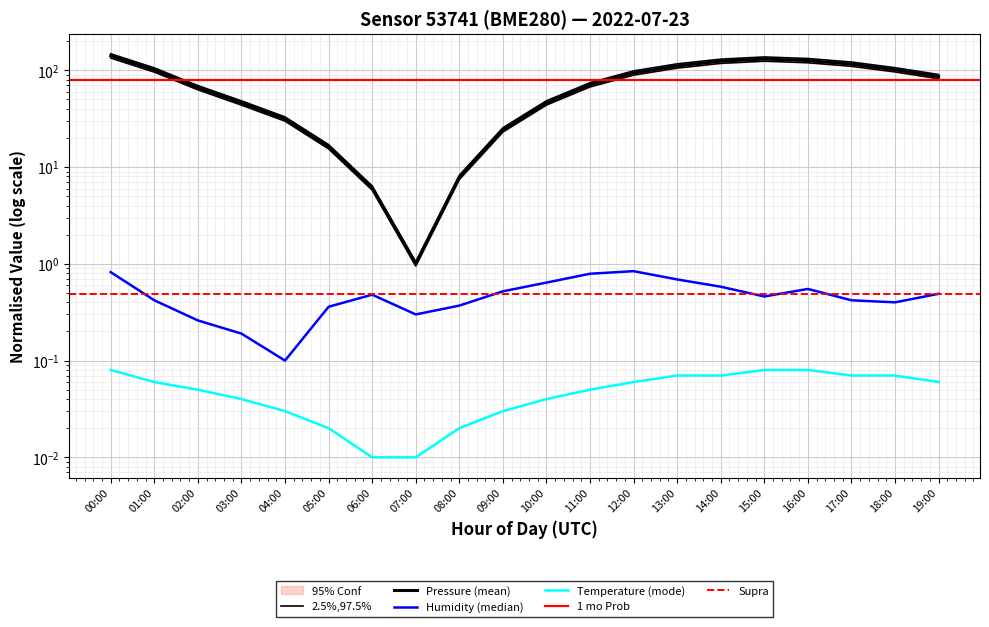

Rank the categories by humidity value from lowest to highest.

04:00, 03:00, 02:00, 07:00, 05:00, 08:00, 18:00, 01:00, 17:00, 15:00, 06:00, 19:00, 09:00, 16:00, 14:00, 10:00, 13:00, 11:00, 00:00, 12:00